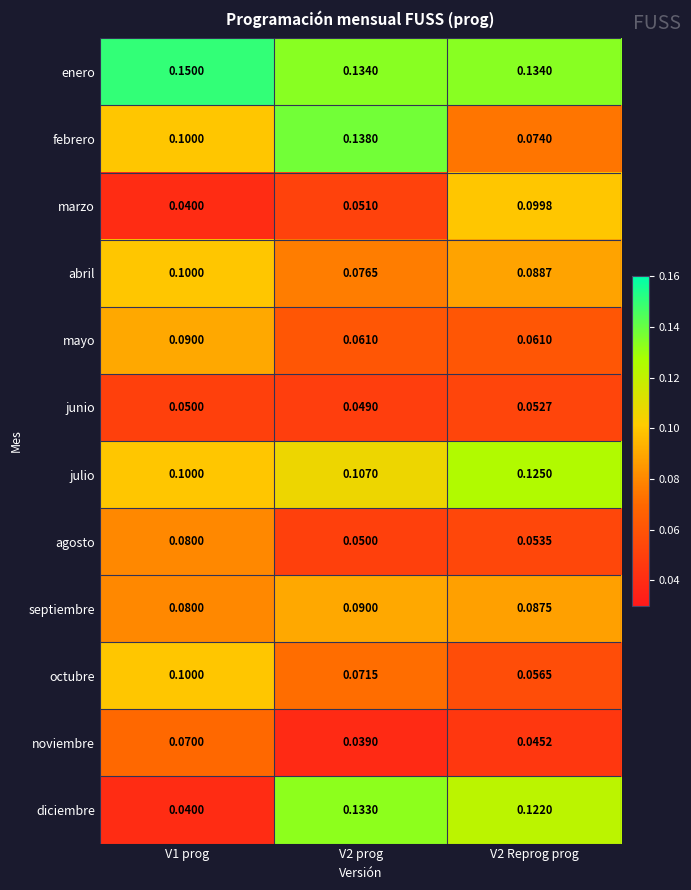

At which category does the chart reach its peak across all series?

V1 prog